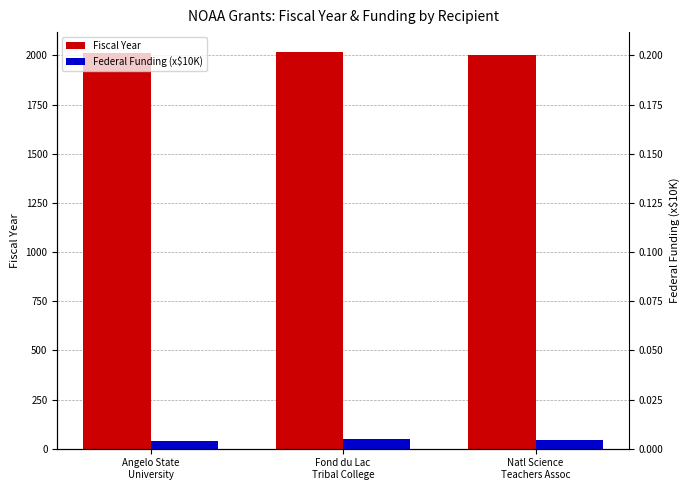

What is the sum of all Fiscal Year values?

6035.0